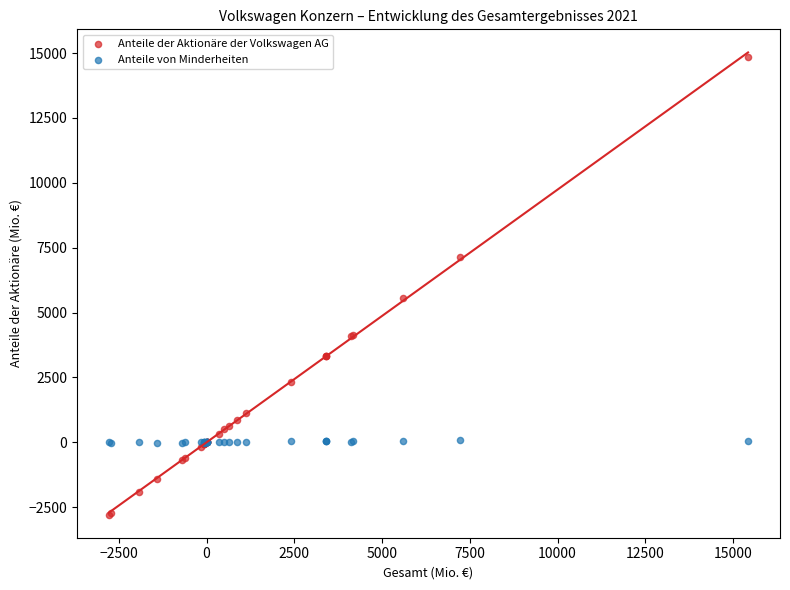

Which series has the widest spread of Y values?

Anteile der Aktionäre der Volkswagen AG